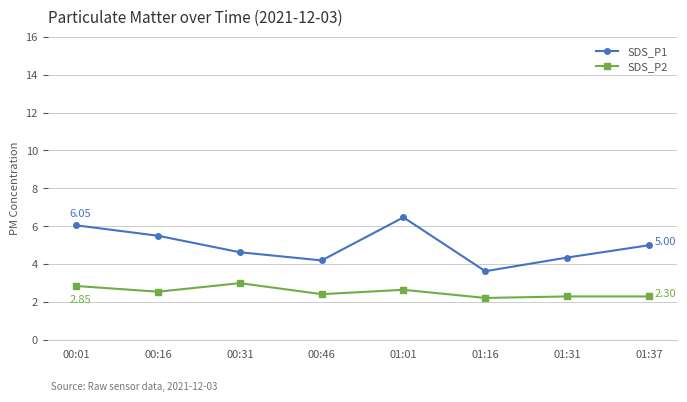

What is the difference between the SDS_P1 values at 00:01 and 01:16?

2.4